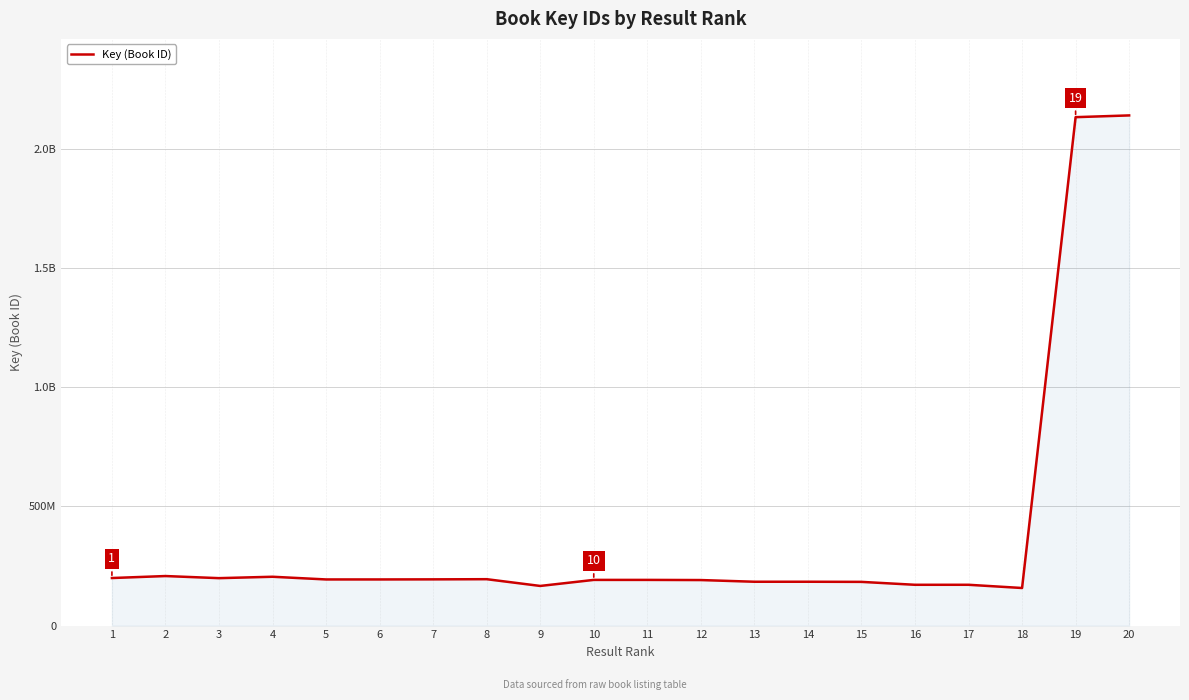

Does the chart have visible grid lines?

Yes